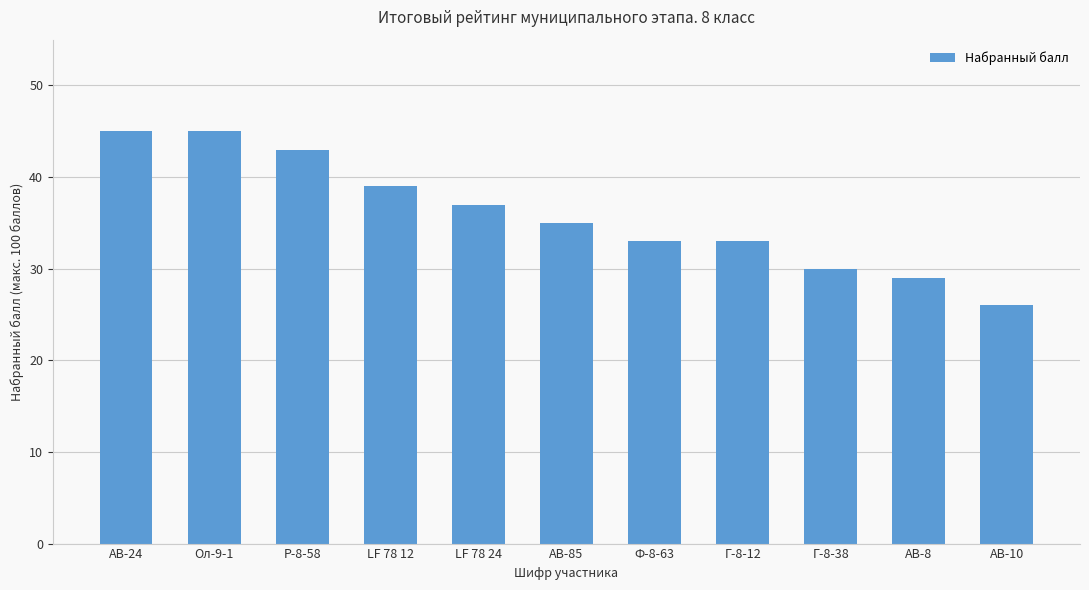

What is the value of the 8th bar from the left?

33